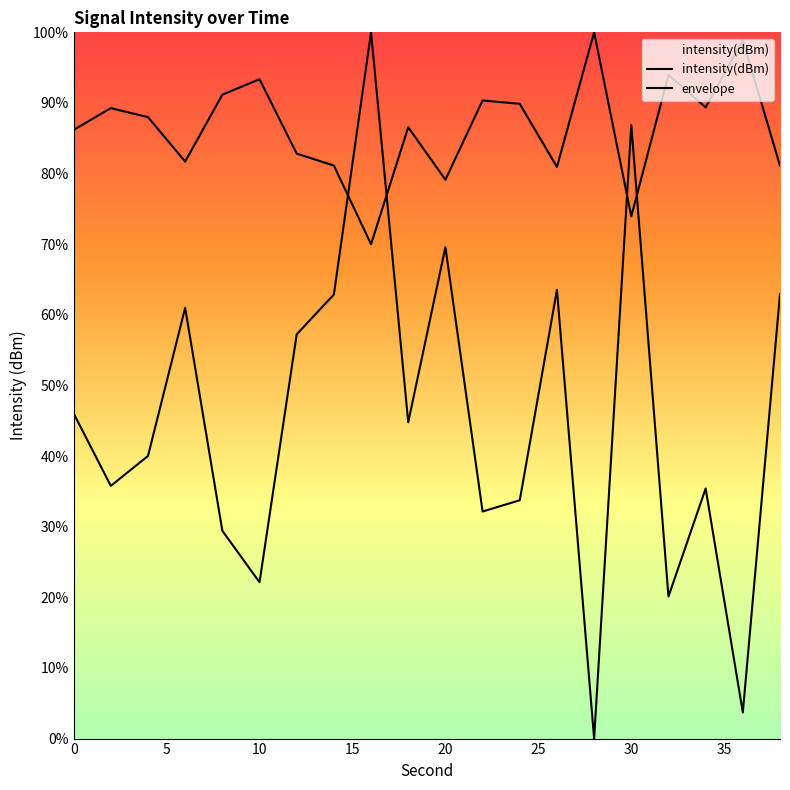

How many lines are shown in the chart?

2